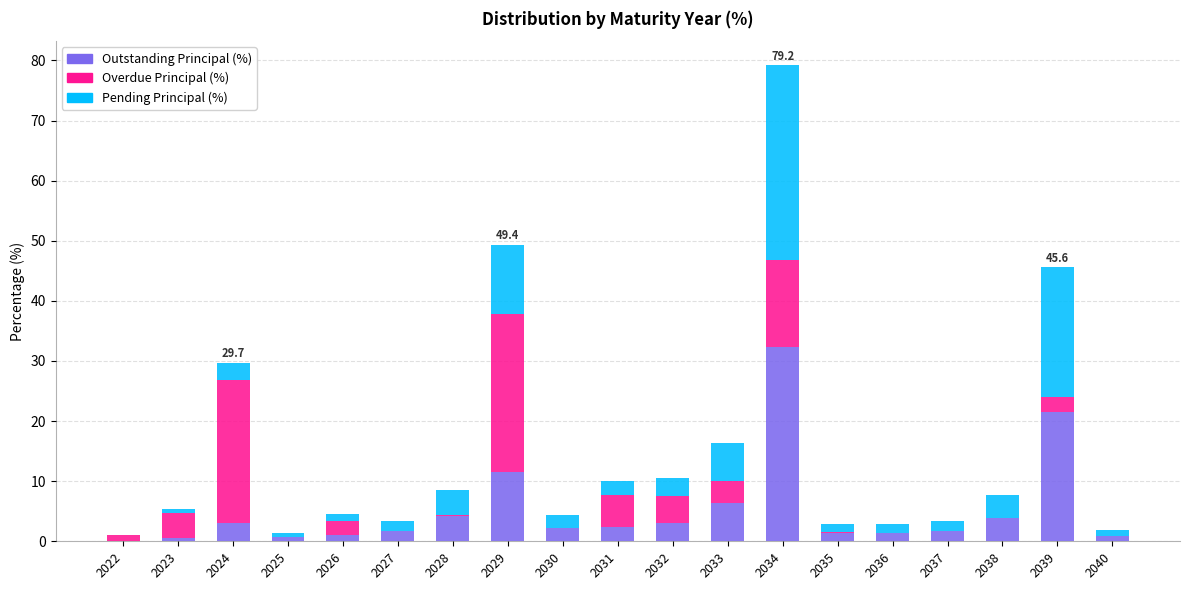

True or false: Outstanding Principal (%) has a value of 1.7 at 2027.

True